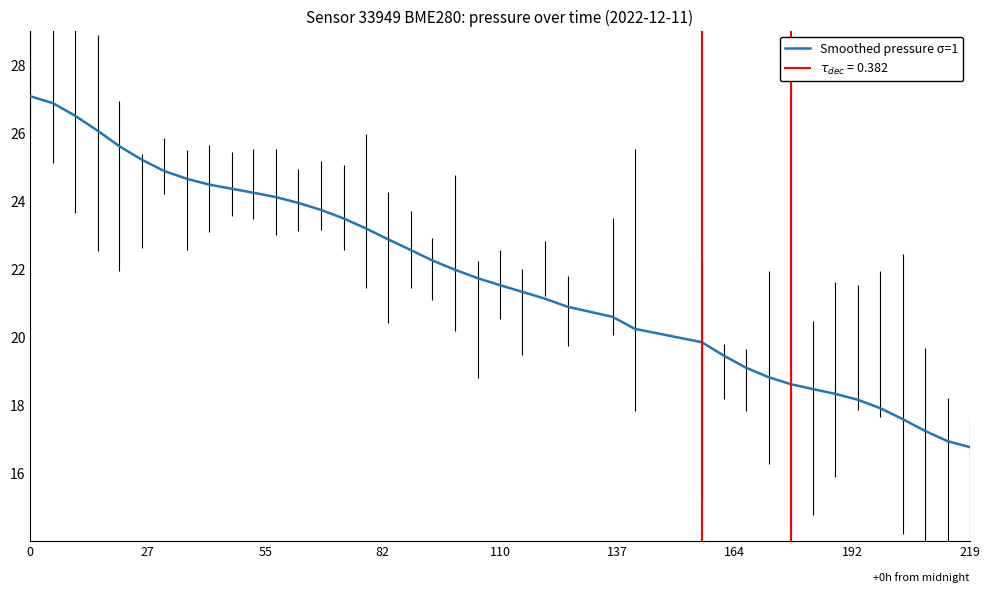

How many series are shown in this chart?

1